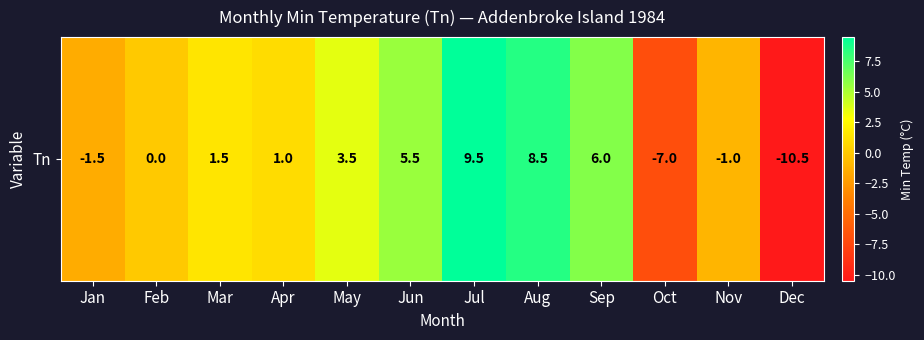

How many values are above zero?

7